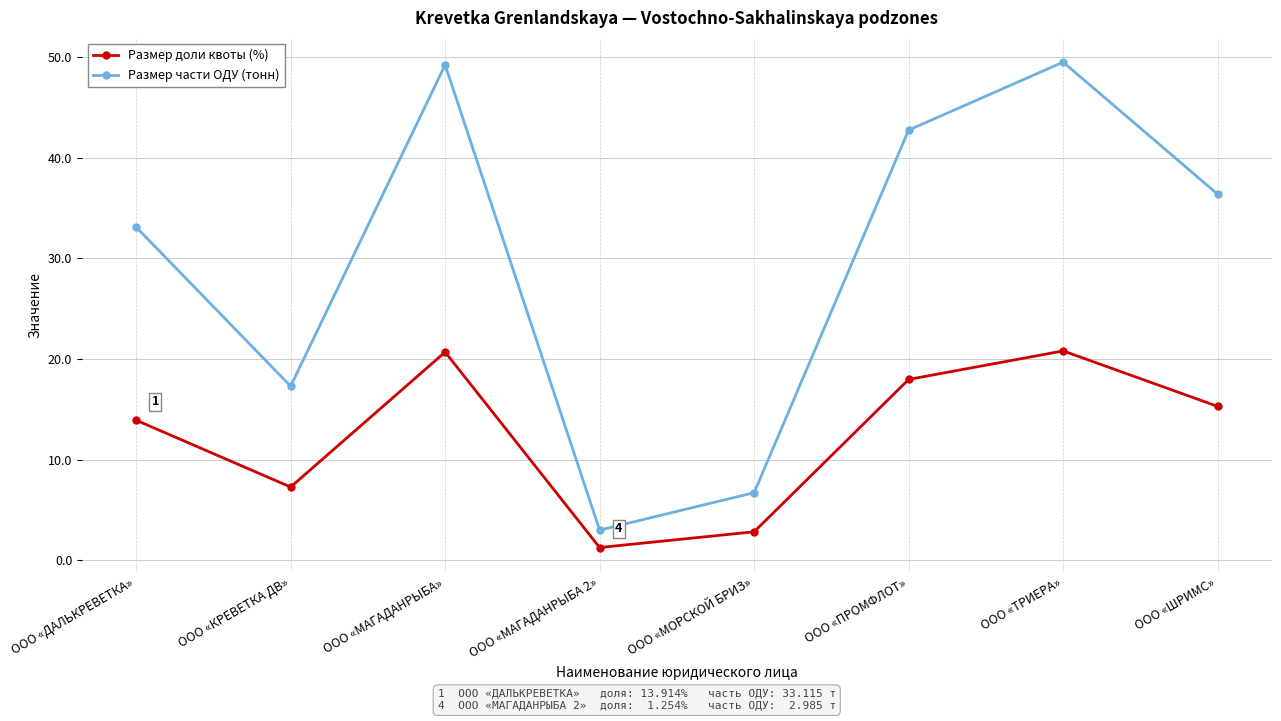

What is the difference between the maximum and second lowest values in the Размер части ОДУ (тонн) series?

42.8